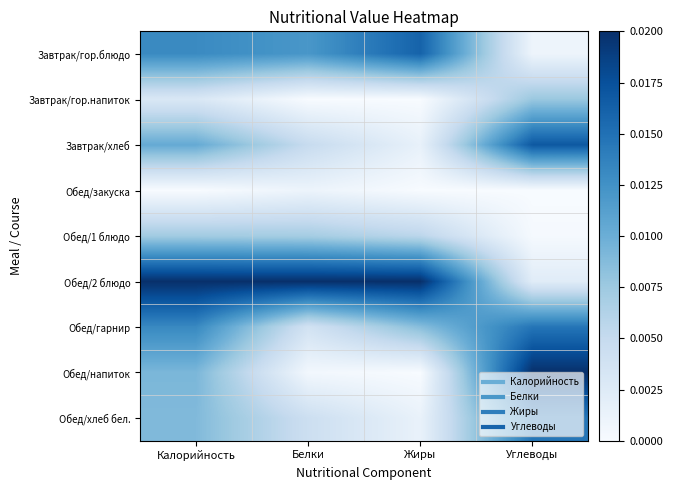

Reading left to right, transcribe all the data shown in this chart.

Завтрак/гор.блюдо: Калорийность=0.7	Белки=0.6	Жиры=0.8	Углеводы=0.0
Завтрак/гор.напиток: Калорийность=0.2	Белки=0.0	Жиры=0.0	Углеводы=0.4
Завтрак/хлеб: Калорийность=0.5	Белки=0.2	Жиры=0.1	Углеводы=0.8
Обед/закуска: Калорийность=0.0	Белки=0.1	Жиры=0.0	Углеводы=0.0
Обед/1 блюдо: Калорийность=0.4	Белки=0.4	Жиры=0.3	Углеводы=0.0
Обед/2 блюдо: Калорийность=1.0	Белки=1.0	Жиры=1.0	Углеводы=0.1
Обед/гарнир: Калорийность=0.7	Белки=0.2	Жиры=0.4	Углеводы=0.7
Обед/напиток: Калорийность=0.5	Белки=0.0	Жиры=0.0	Углеводы=1.0
Обед/хлеб бел.: Калорийность=0.4	Белки=0.2	Жиры=0.1	Углеводы=0.7